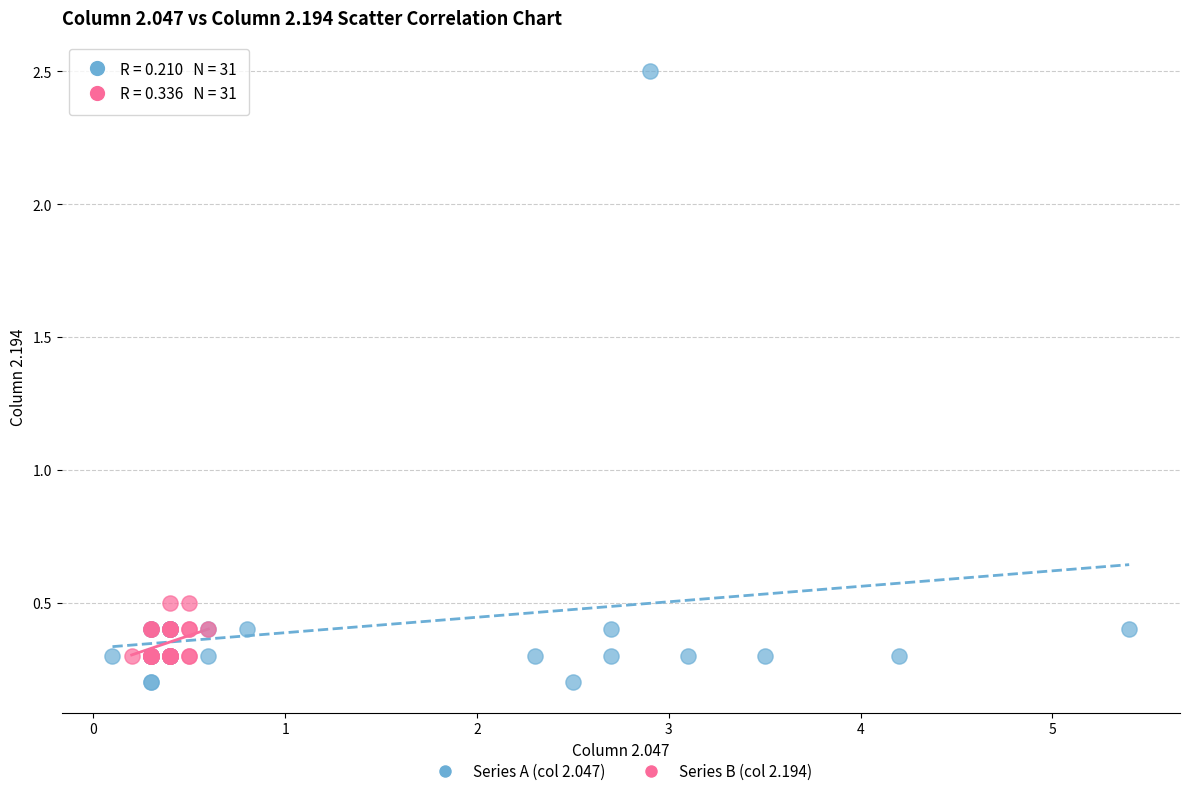

Which series contains the highest Y value?

Series A (col 2.047)